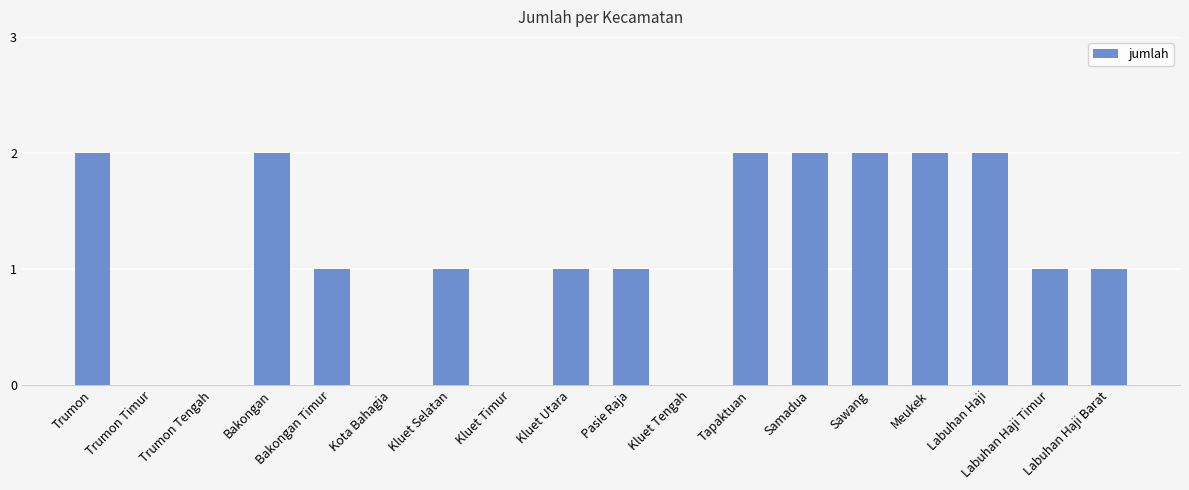

Reading right to left, transcribe all the data shown in this chart.

1	1	2	2	2	2	2	0	1	1	0	1	0	1	2	0	0	2